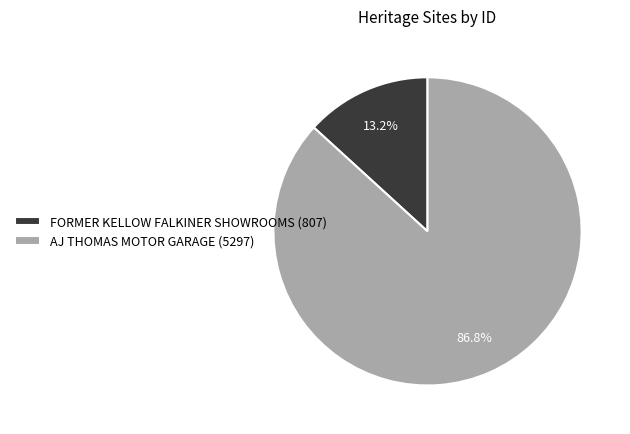

What percentage is NOT represented by AJ THOMAS MOTOR GARAGE?

13.2%